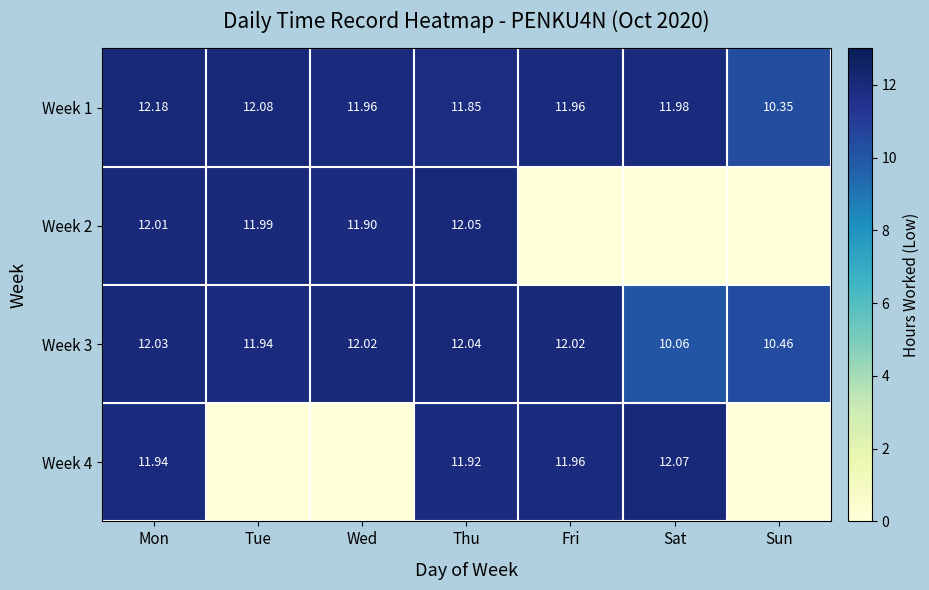

Which has a higher value, Mon or Sat?

Mon